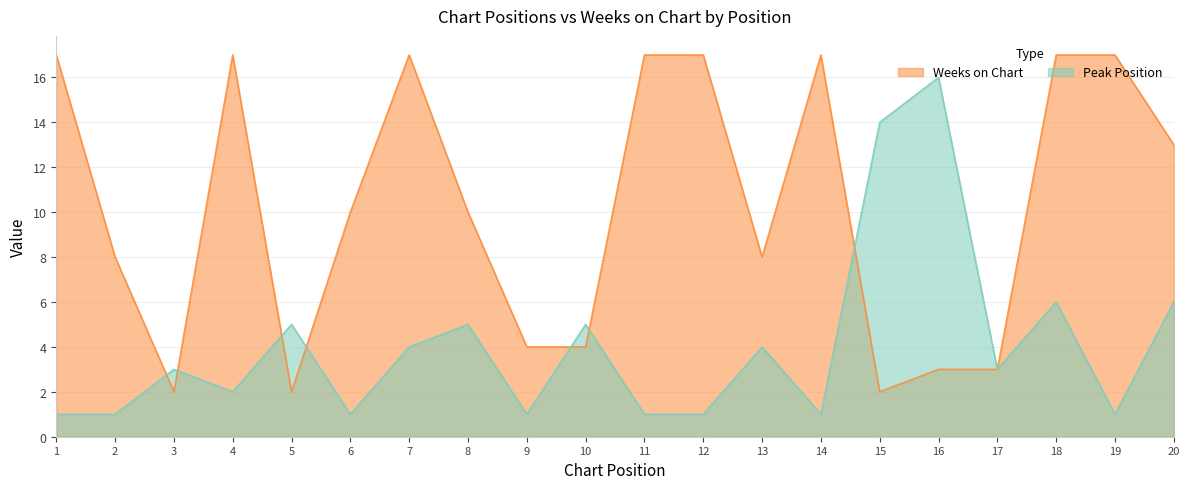

At which label is Weeks on Chart closest to 9?

2